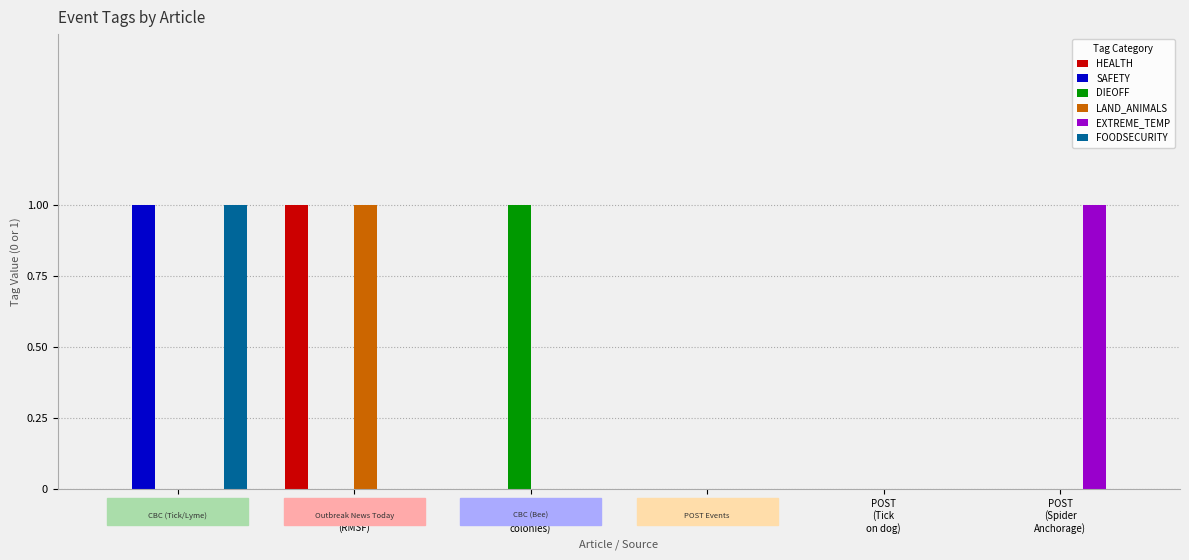

Is it true that HEALTH equals 1 at CBC
(Bee
colonies)?

False